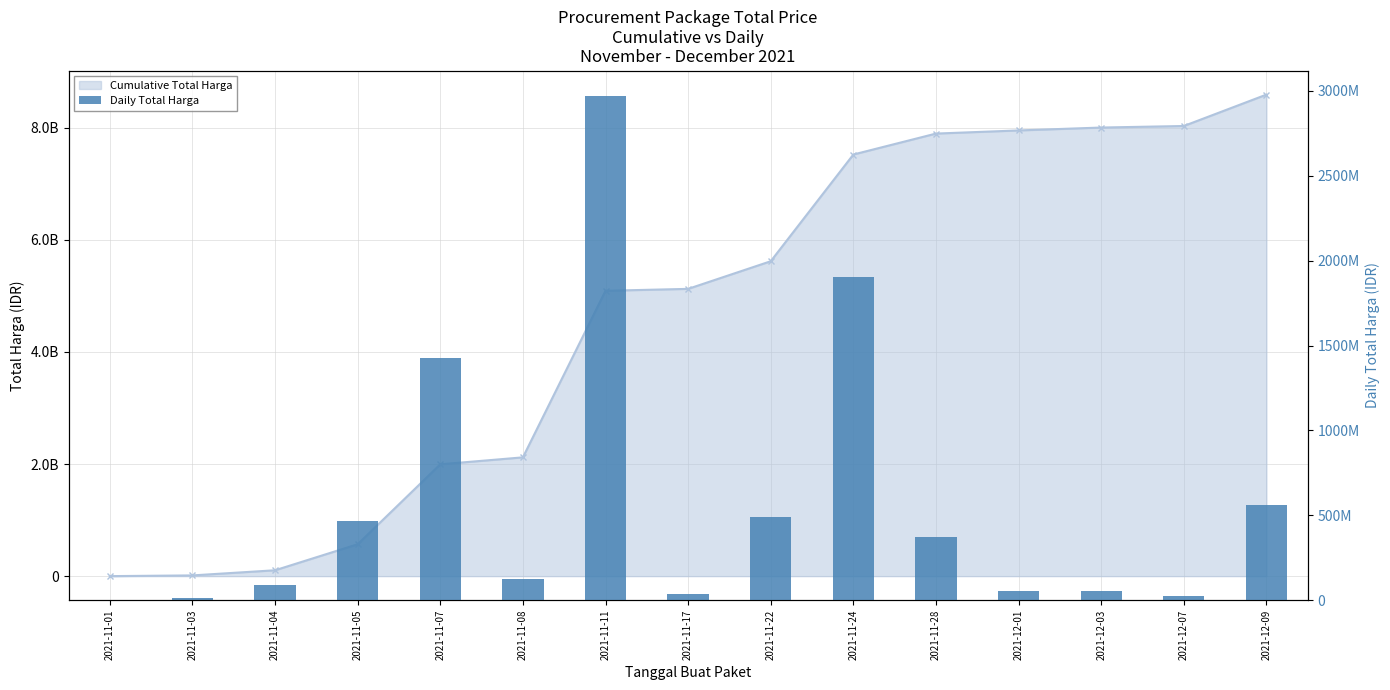

Reading left to right, what are all the values shown in this chart?

333600	12786900	91671075	464002100	1425867900	124173960	2970963240	34292000	493000000	1903467900	373404000	56152800	51601000	27412000	559971000